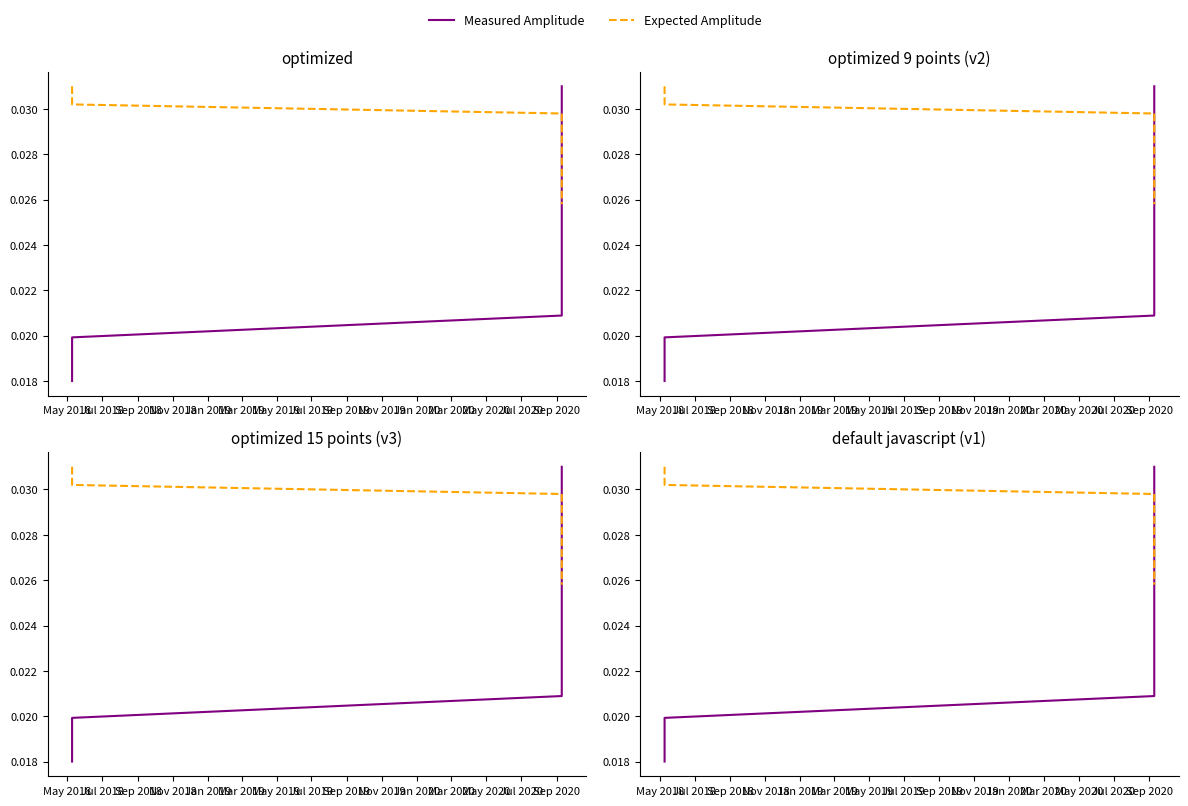

List the series in order of their peak value, lowest first.

Measured Amplitude, Expected Amplitude